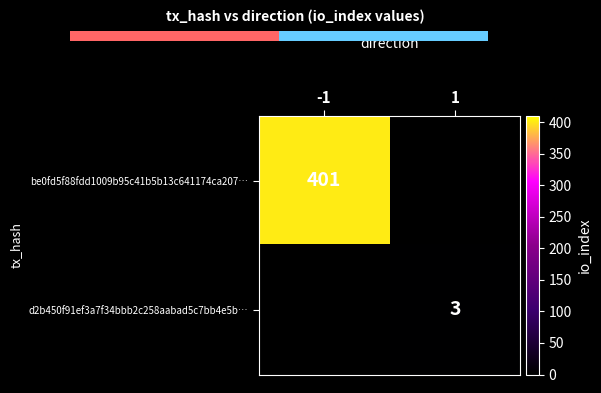

Is it true that d2b450f91ef3a7f34bbb2c258aabad5c7bb4e5b… equals 1.4 at 1?

False